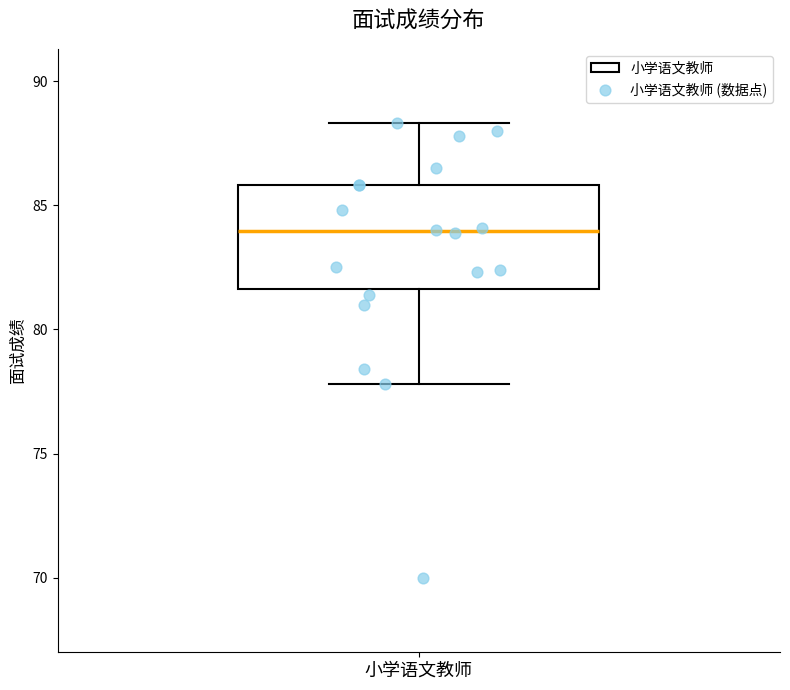

Transcribe this box plot: give where the median line is, the range the box spans, and where the two whiskers end, as read against the y-axis. The values are not printed on the chart, so give them approximately, as read against the axis.

median 84.0, box 81.5 to 86.0, whiskers 78.0 to 88.5